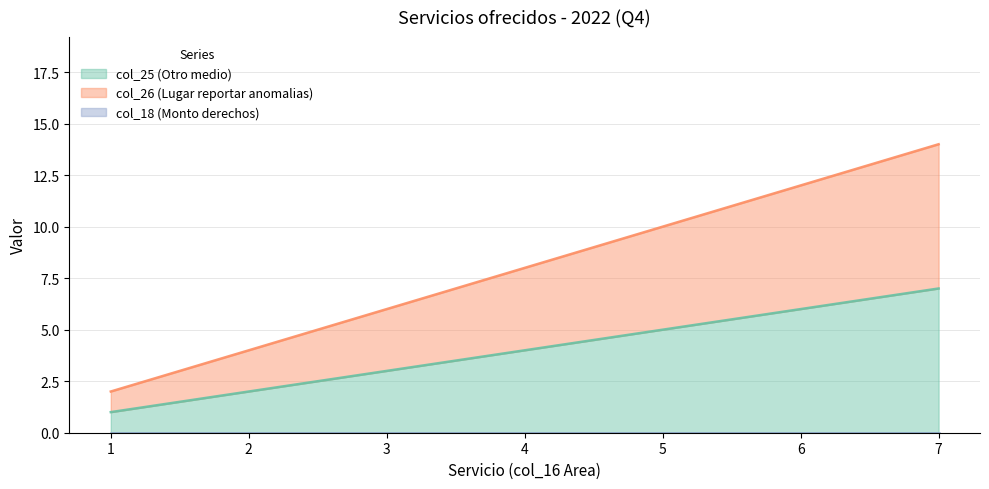

True or false: col_26 and col_25 intersect in this chart.

False